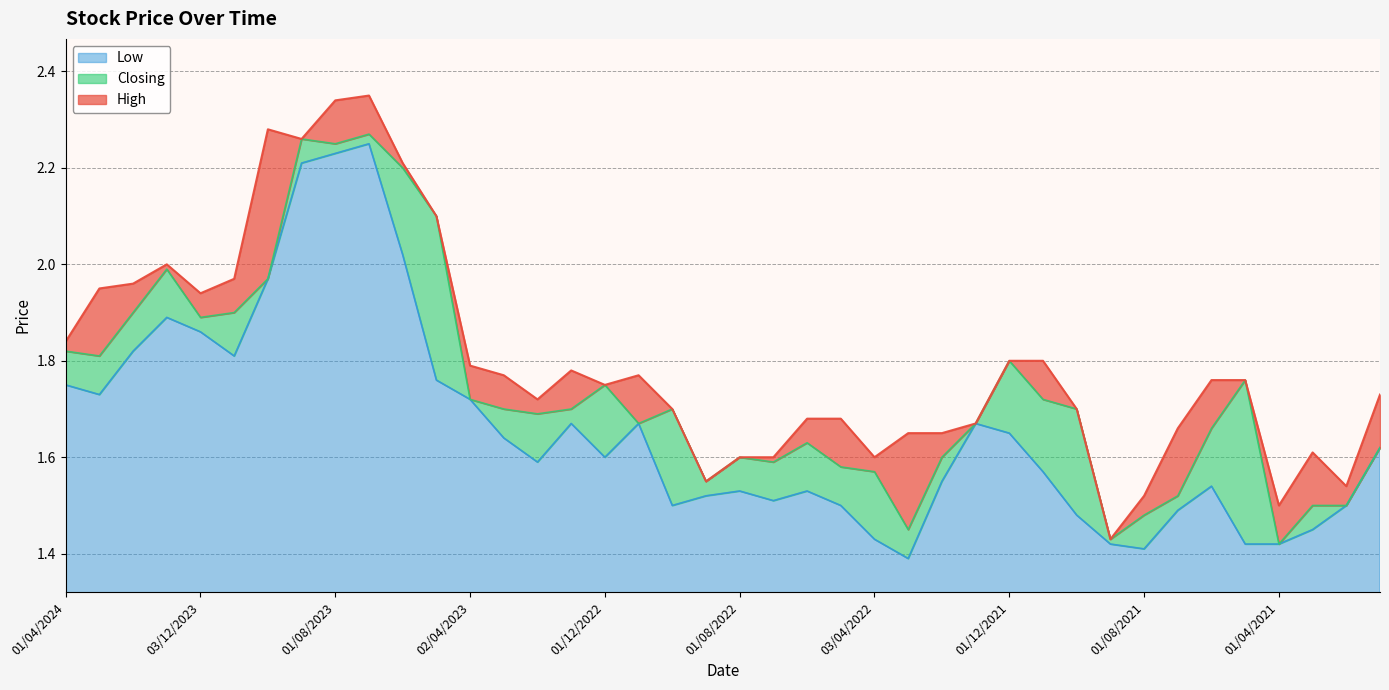

Reading left to right, what are all the values shown in this chart?

High: 1.8	1.9	2.0	2.0	1.9	2.0	2.3	2.3	2.3	2.4	2.2	2.1	1.8	1.8	1.7	1.8	1.8	1.8	1.7	1.6	1.6	1.6	1.7	1.7	1.6	1.6	1.6	1.7	1.8	1.8	1.7	1.4	1.5	1.7	1.8	1.8	1.5	1.6	1.5	1.7
Closing: 1.8	1.8	1.9	2.0	1.9	1.9	2.0	2.3	2.2	2.3	2.2	2.1	1.7	1.7	1.7	1.7	1.8	1.7	1.7	1.6	1.6	1.6	1.6	1.6	1.6	1.4	1.6	1.7	1.8	1.7	1.7	1.4	1.5	1.5	1.7	1.8	1.4	1.5	1.5	1.6
Low: 1.8	1.7	1.8	1.9	1.9	1.8	2.0	2.2	2.2	2.2	2.0	1.8	1.7	1.6	1.6	1.7	1.6	1.7	1.5	1.5	1.5	1.5	1.5	1.5	1.4	1.4	1.6	1.7	1.6	1.6	1.5	1.4	1.4	1.5	1.5	1.4	1.4	1.4	1.5	1.6